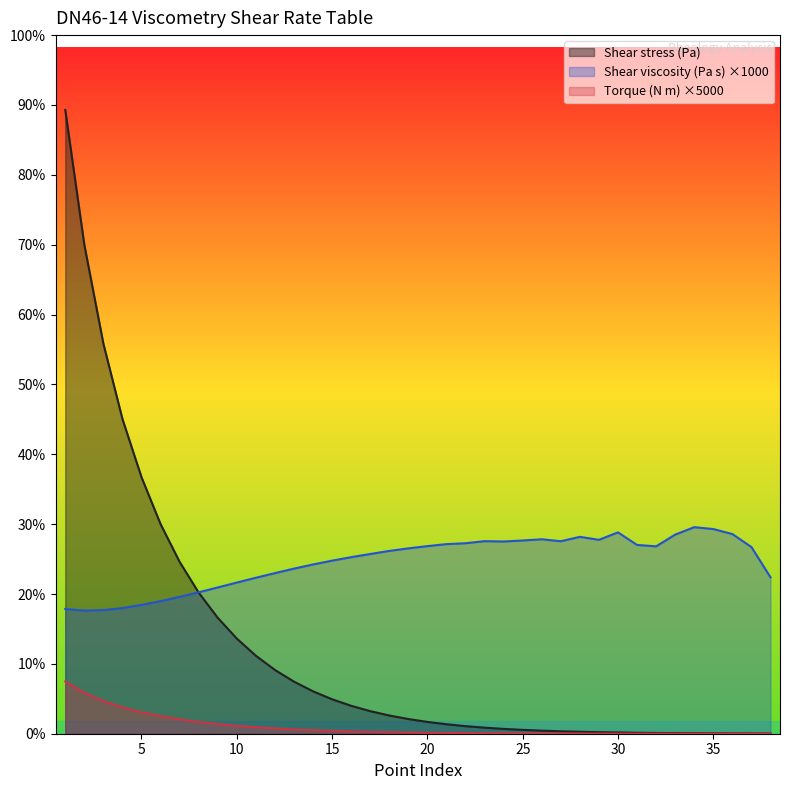

True or false: Torque (N m) has a value of 0.1 at 18.

False